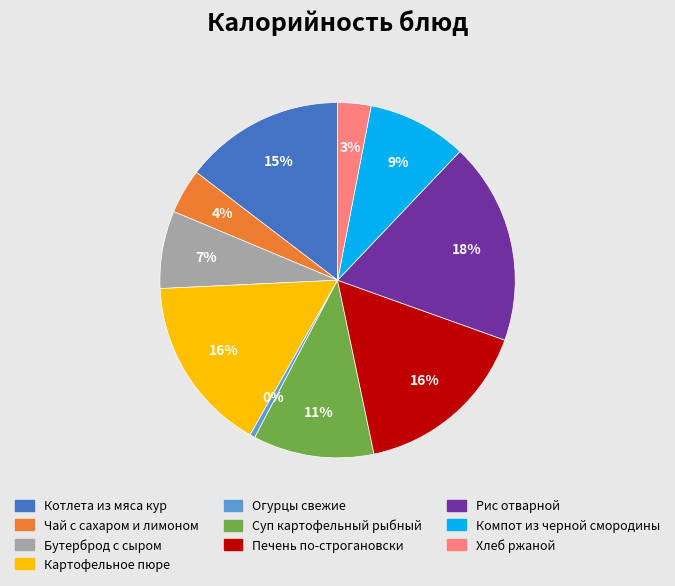

To the nearest percent, what is the average slice percentage?

10%